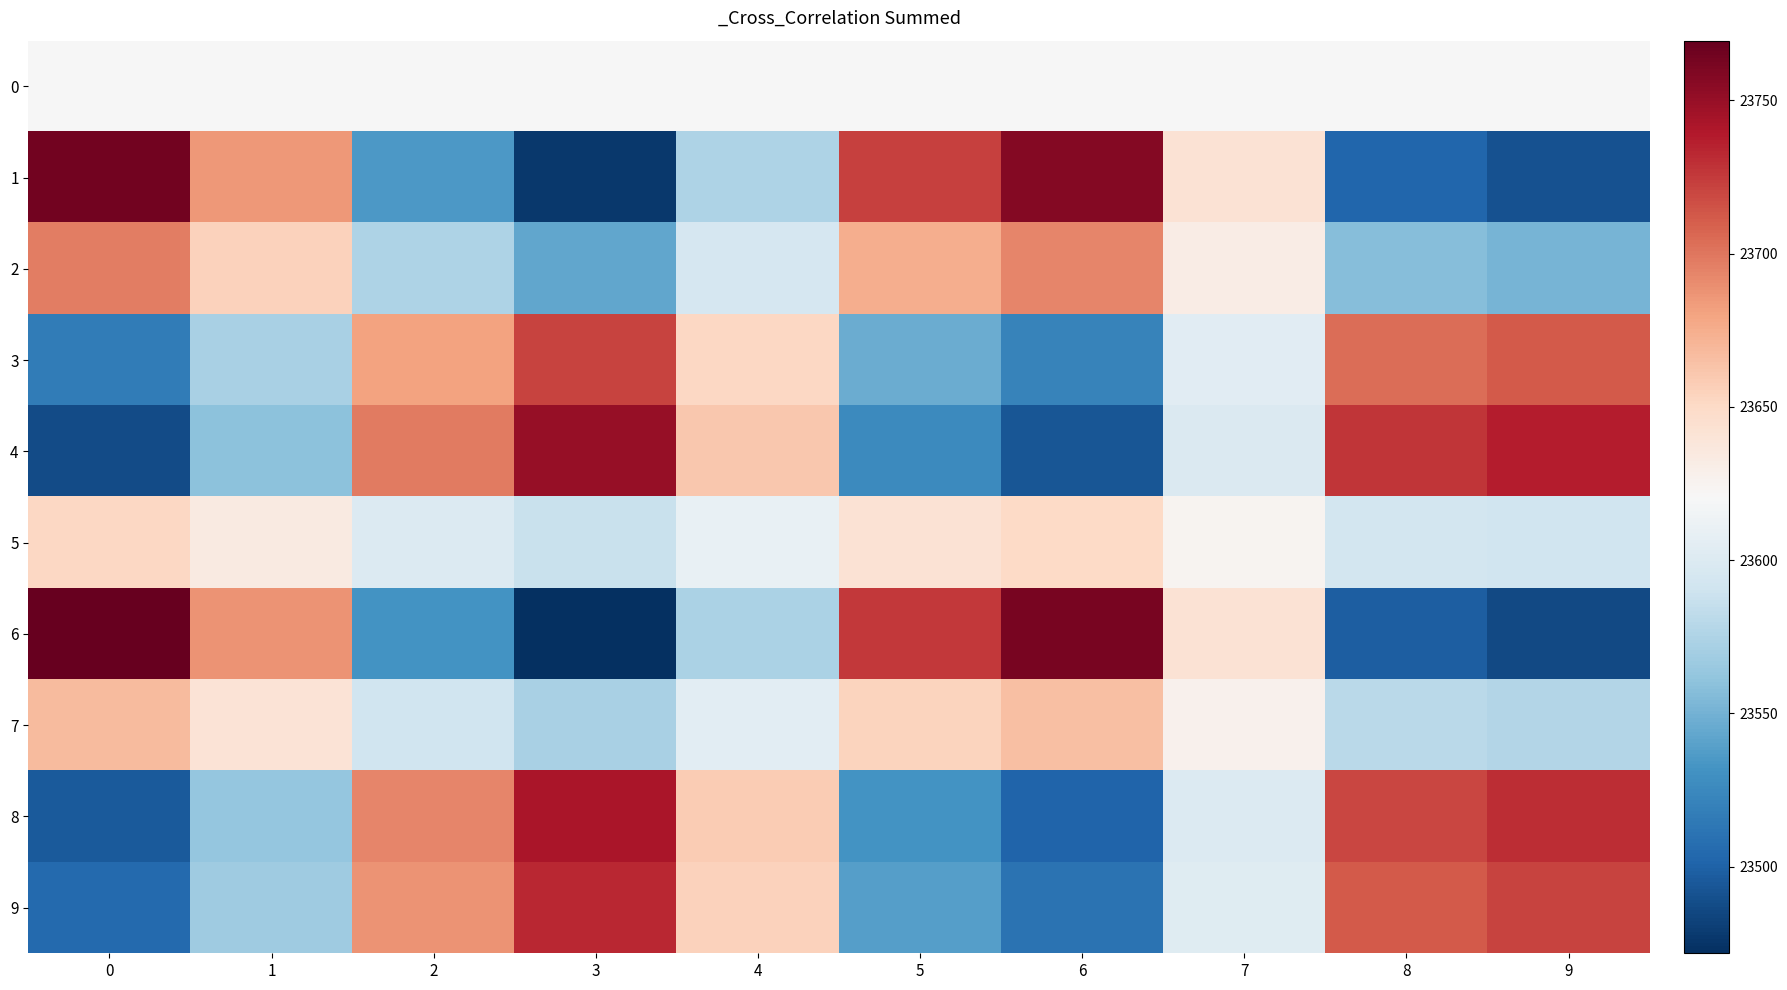

Which series has the largest total across all categories?

4